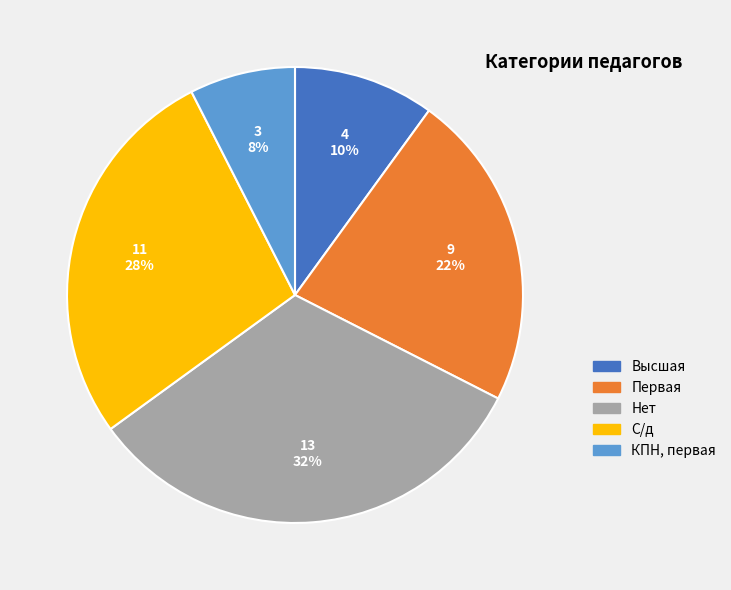

Is there any slice that represents more than half of the pie?

No